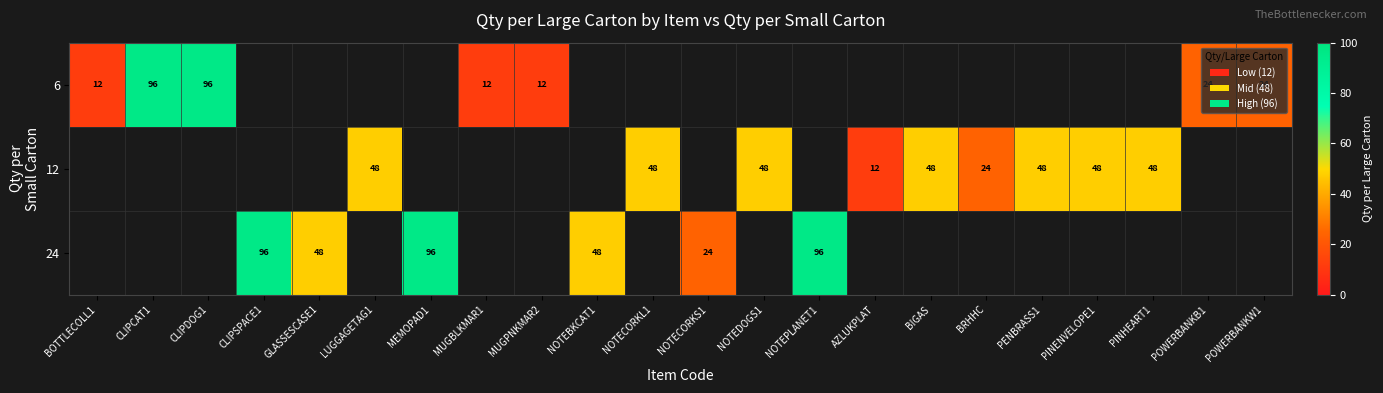

True or false: 6 has a value of 21 at MUGBLKMAR1.

False